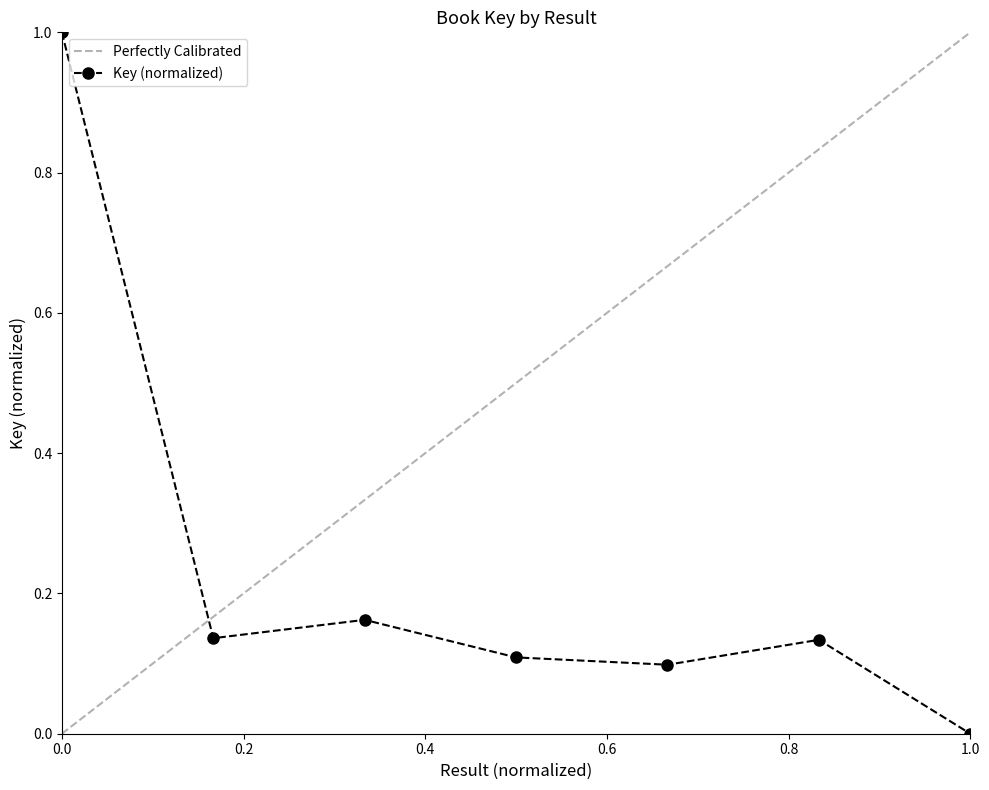

At which category does the data reach its first local valley?

2